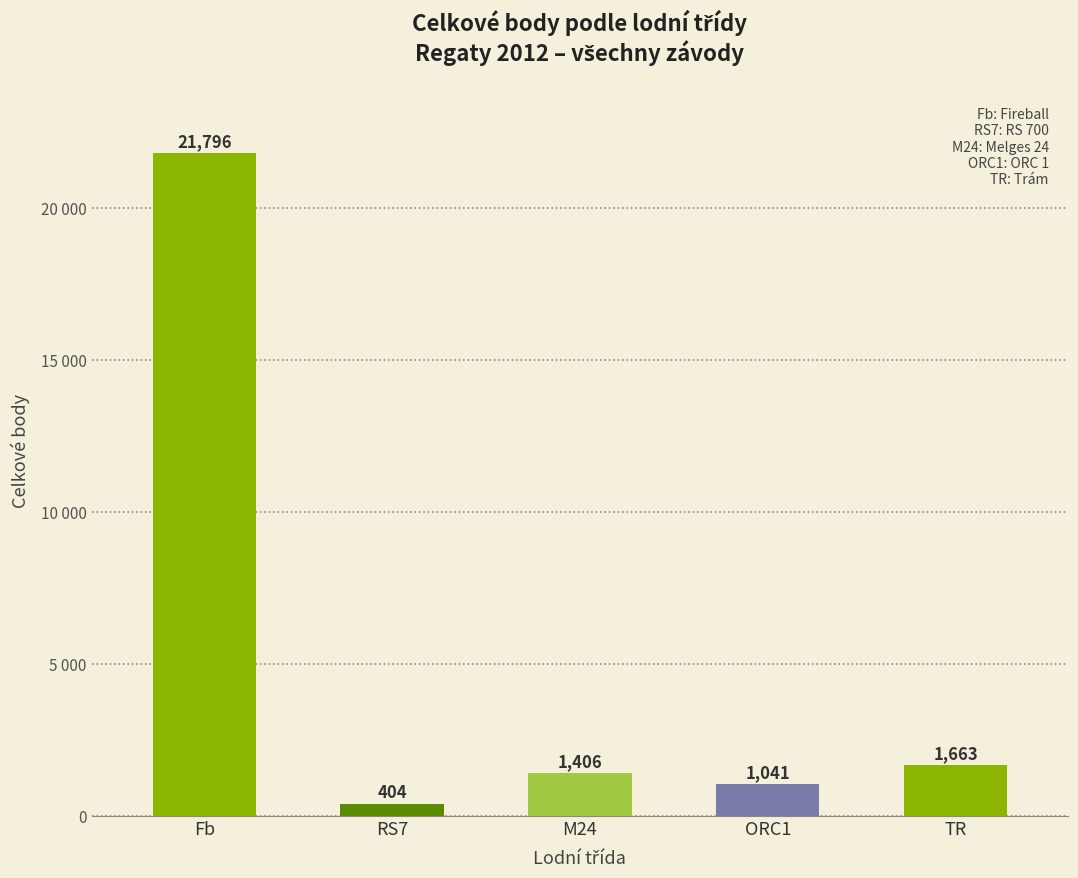

Read the value at Fb.

21796